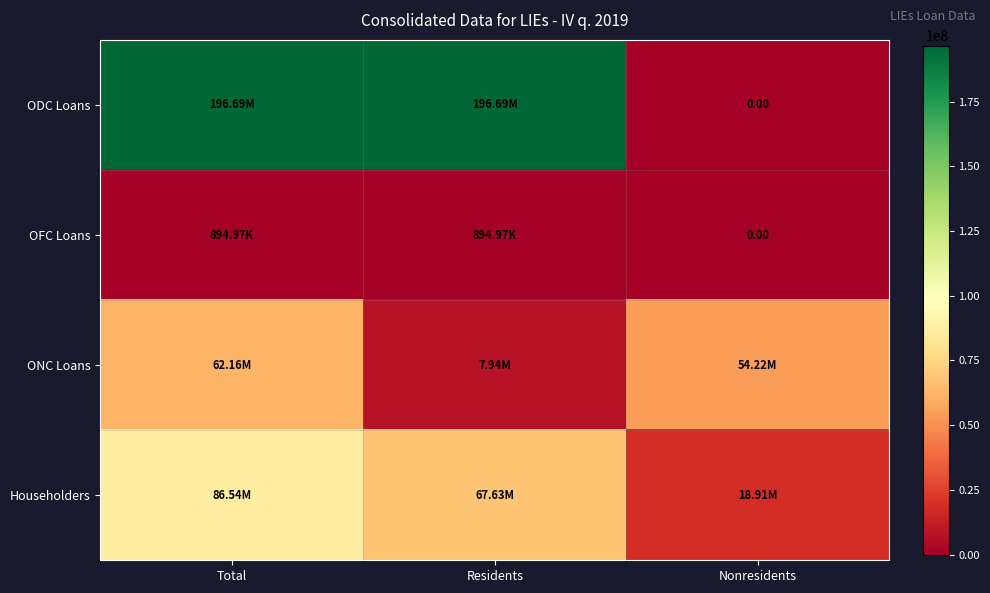

Is it true that ONC Loans equals 34944050.3 at Total?

False